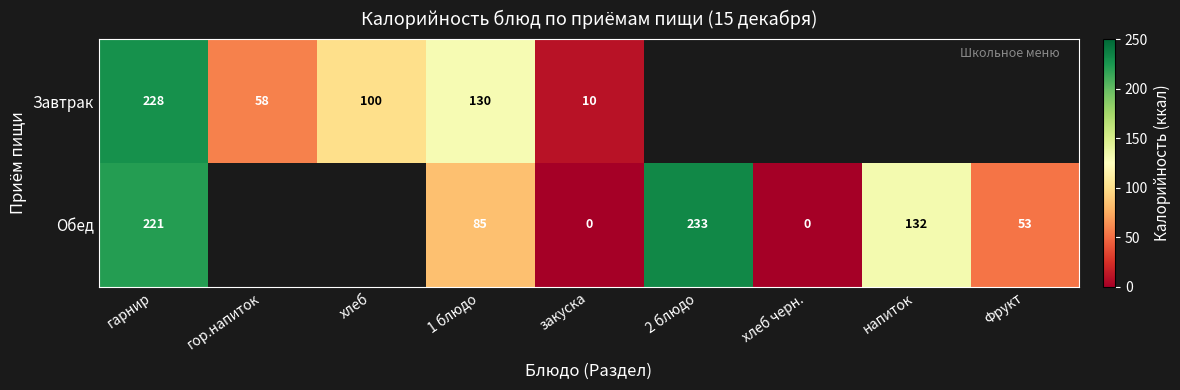

Is it true that Завтрак equals 58 at гор.напиток?

True